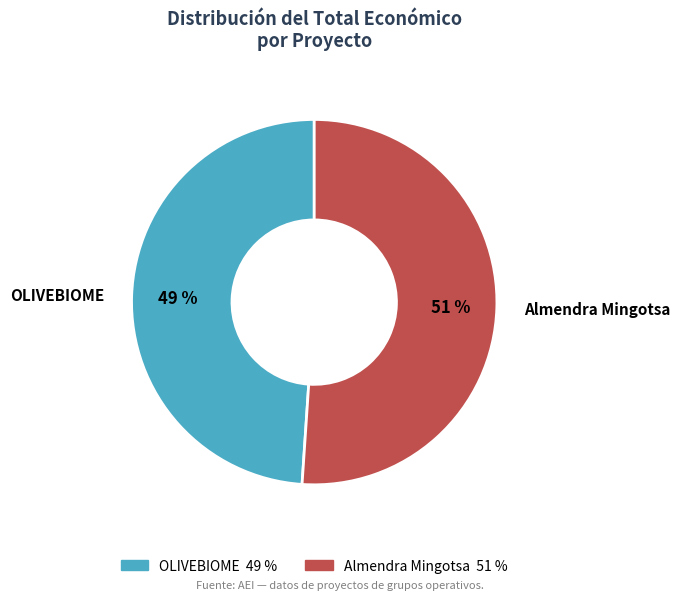

Between OLIVEBIOME and Almendra Mingotsa, which is larger?

Almendra Mingotsa